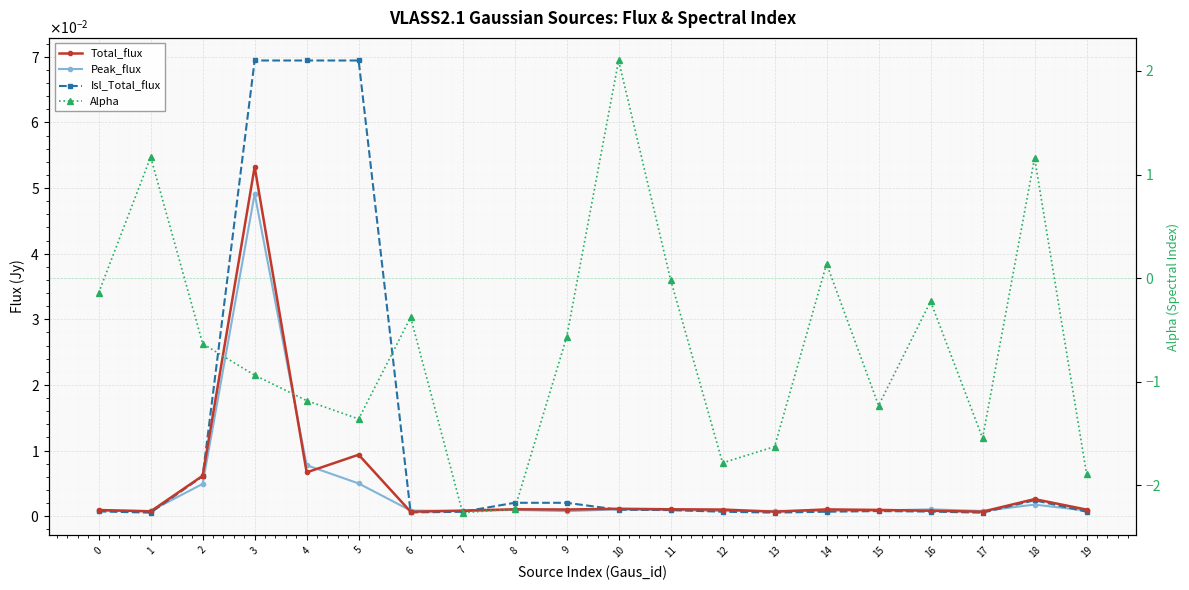

Reading left to right, extract all data points from this chart.

Total_flux: 0=0.0	1=0.0	2=0.0	3=0.1	4=0.0	5=0.0	6=0.0	7=0.0	8=0.0	9=0.0	10=0.0	11=0.0	12=0.0	13=0.0	14=0.0	15=0.0	16=0.0	17=0.0	18=0.0	19=0.0
Peak_flux: 0=0.0	1=0.0	2=0.0	3=0.0	4=0.0	5=0.0	6=0.0	7=0.0	8=0.0	9=0.0	10=0.0	11=0.0	12=0.0	13=0.0	14=0.0	15=0.0	16=0.0	17=0.0	18=0.0	19=0.0
Isl_Total_flux: 0=0.0	1=0.0	2=0.0	3=0.1	4=0.1	5=0.1	6=0.0	7=0.0	8=0.0	9=0.0	10=0.0	11=0.0	12=0.0	13=0.0	14=0.0	15=0.0	16=0.0	17=0.0	18=0.0	19=0.0
Alpha: 0=-0.1	1=1.2	2=-0.6	3=-0.9	4=-1.2	5=-1.4	6=-0.4	7=-2.3	8=-2.2	9=-0.6	10=2.1	11=-0.0	12=-1.8	13=-1.6	14=0.1	15=-1.2	16=-0.2	17=-1.5	18=1.2	19=-1.9